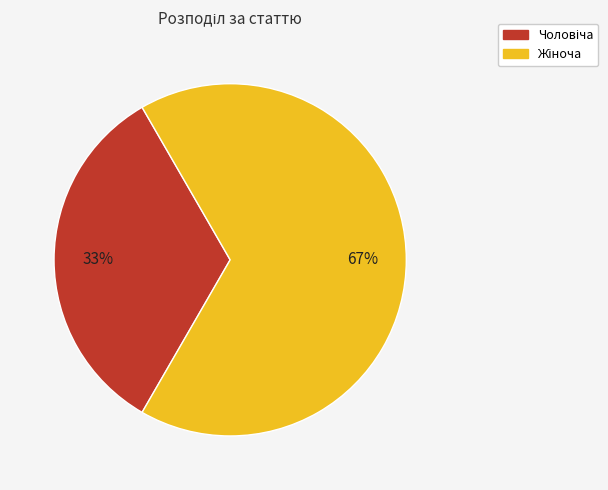

To the nearest percent, what is the average slice percentage?

50%